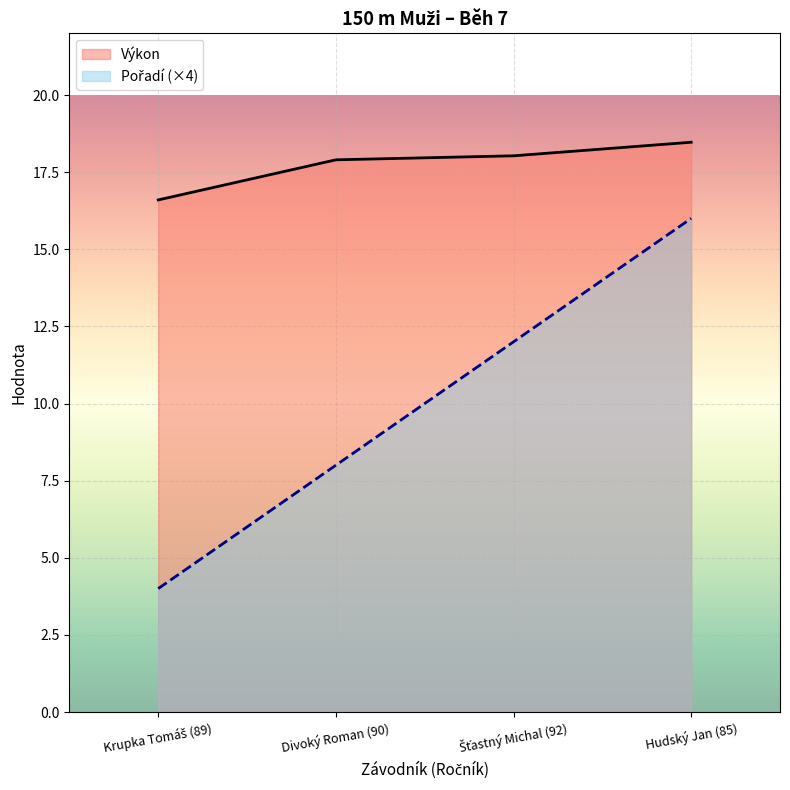

What is the value of the Pořadí point at the 1st from the left?

4.0